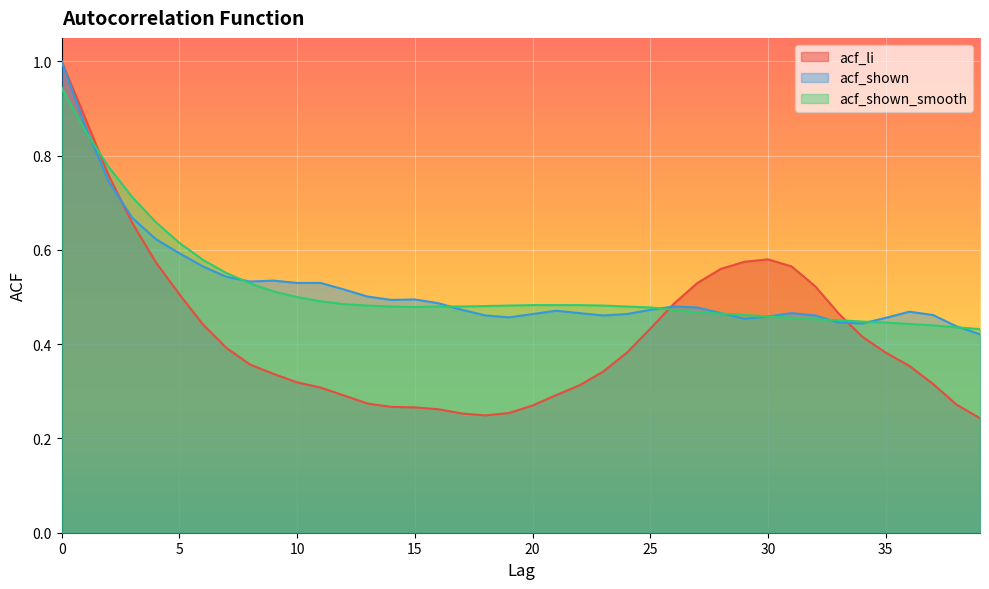

What is the value of the acf_li point at the 23rd from the left?

0.3